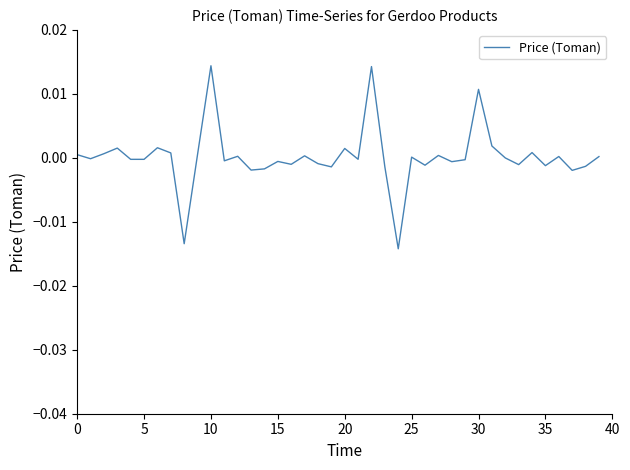

Does the chart display data point markers on the line(s)?

No